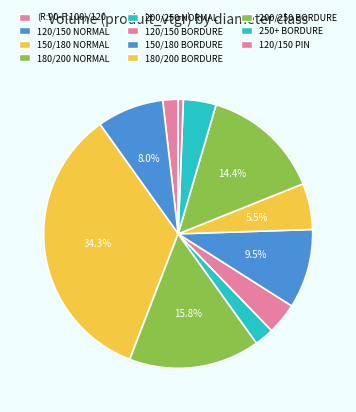

Which has a higher value, 120/150 BORDURE or 180/200 NORMAL?

180/200 NORMAL